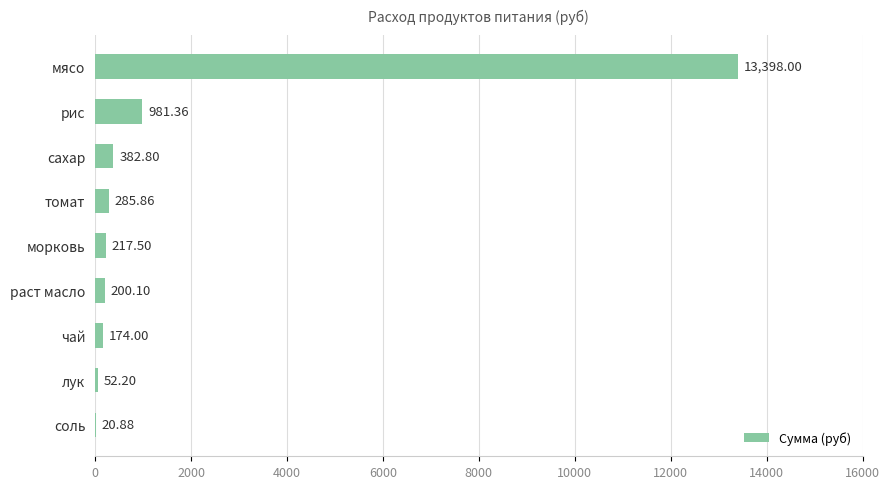

What is the sum of the values at сахар and рис?

1364.2